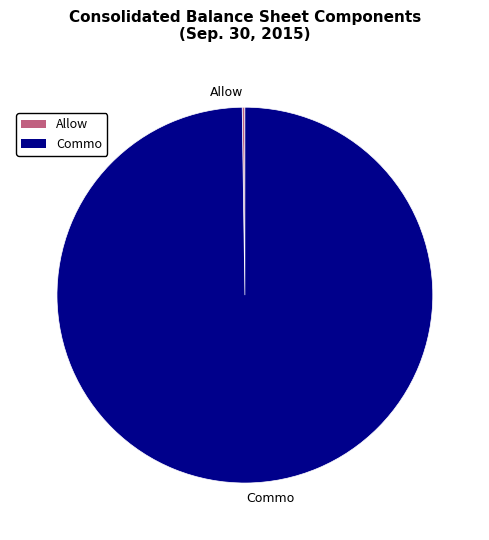

Which slice is the largest?

Commo